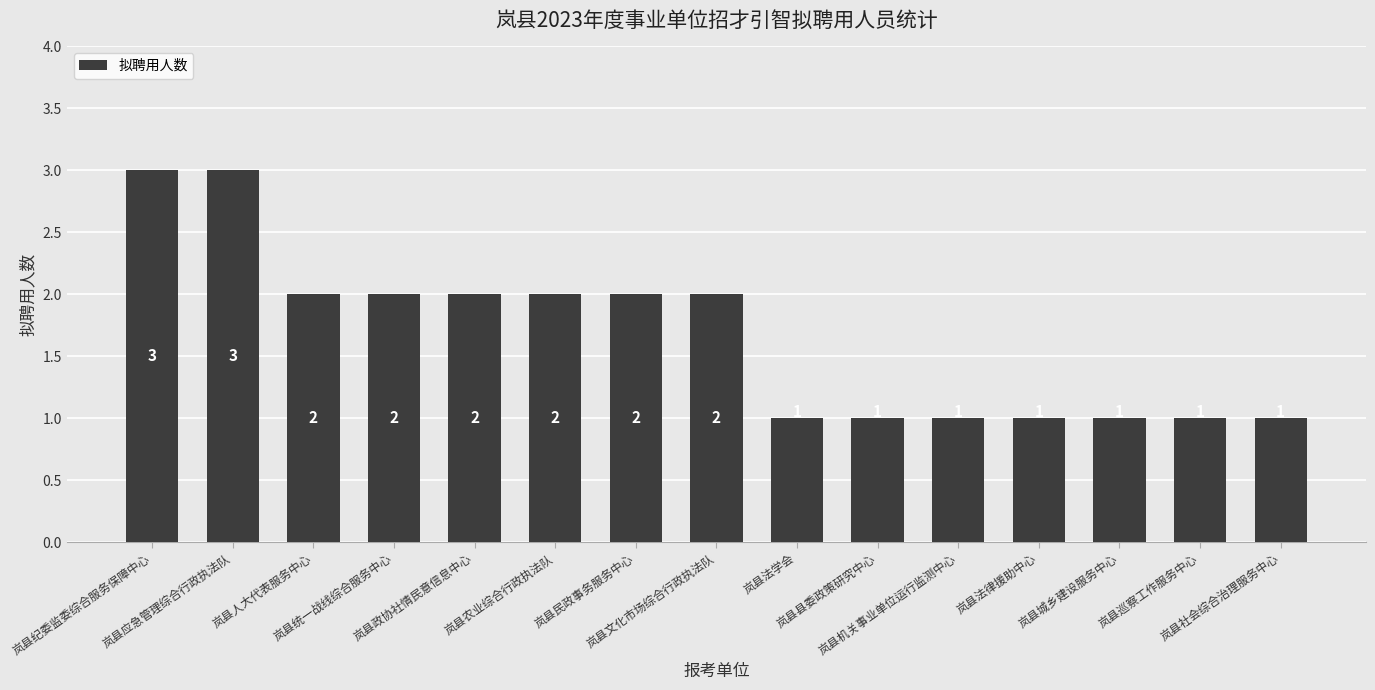

What is the sum of the values at 岚县县委政策研究中心 and 岚县人大代表服务中心?

3